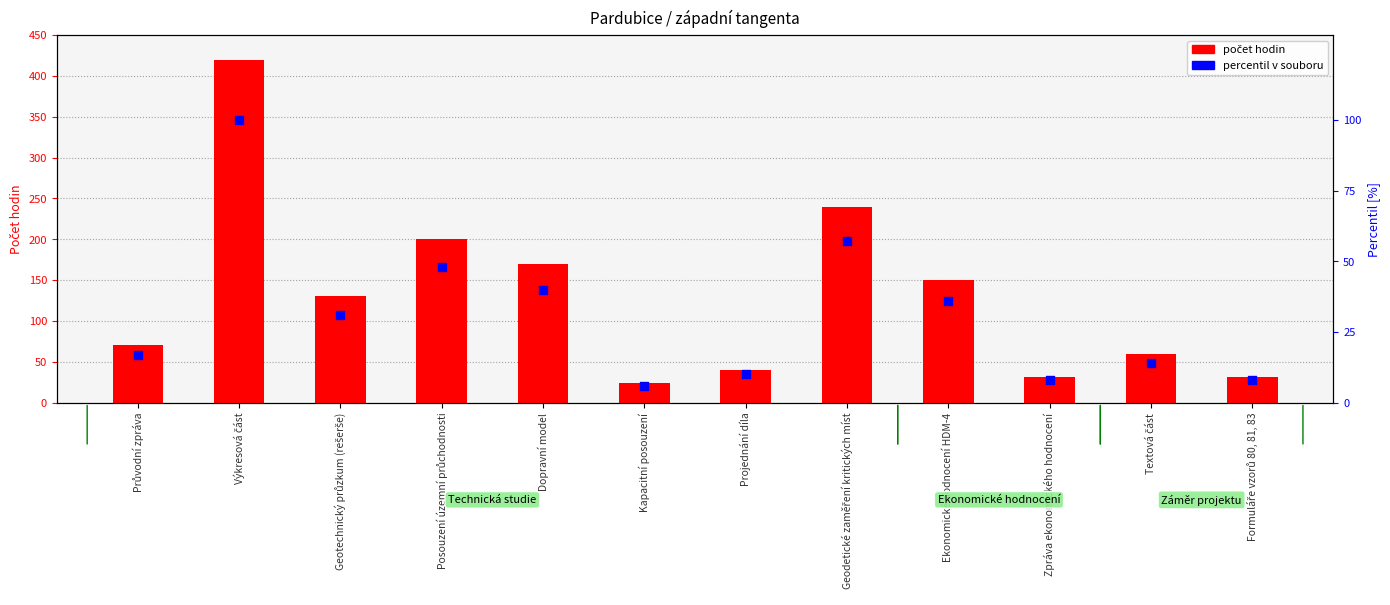

Which series has the largest total across all categories?

počet hodin